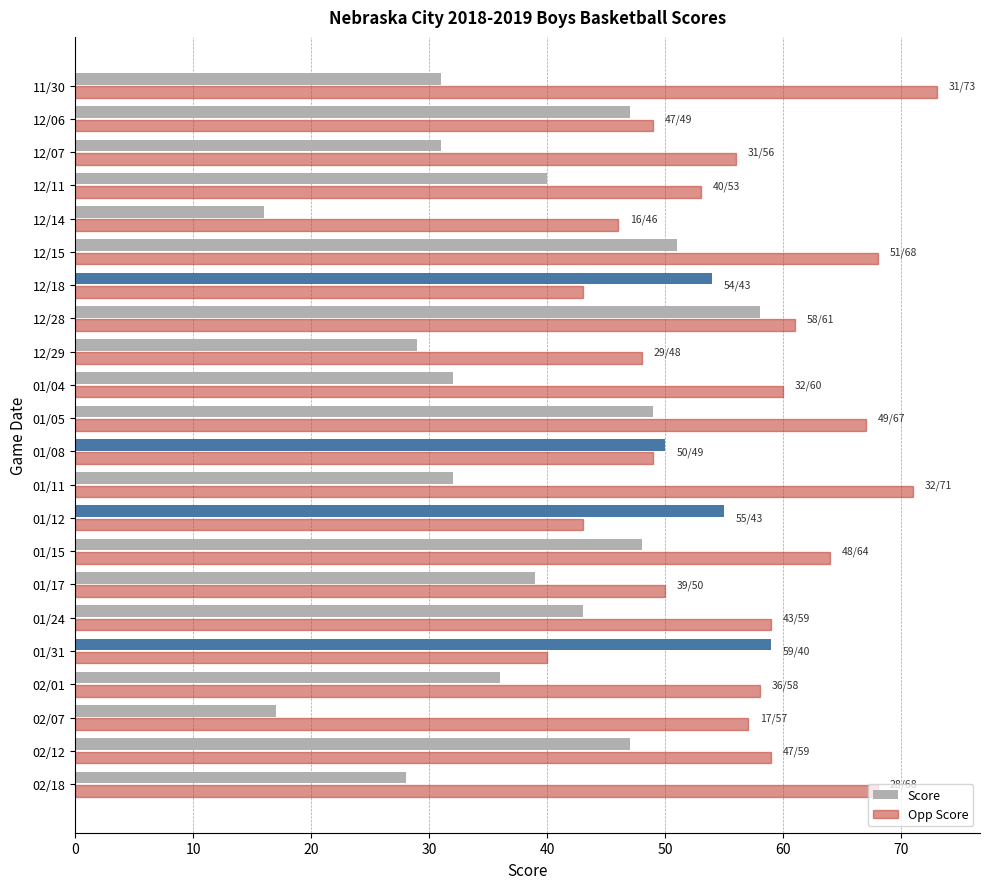

Which series has the largest range (max minus min)?

Score